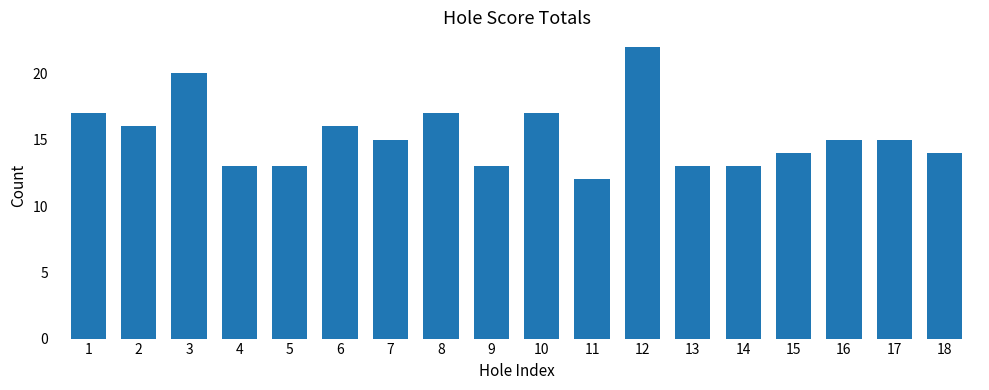

What is the smallest value displayed?

12